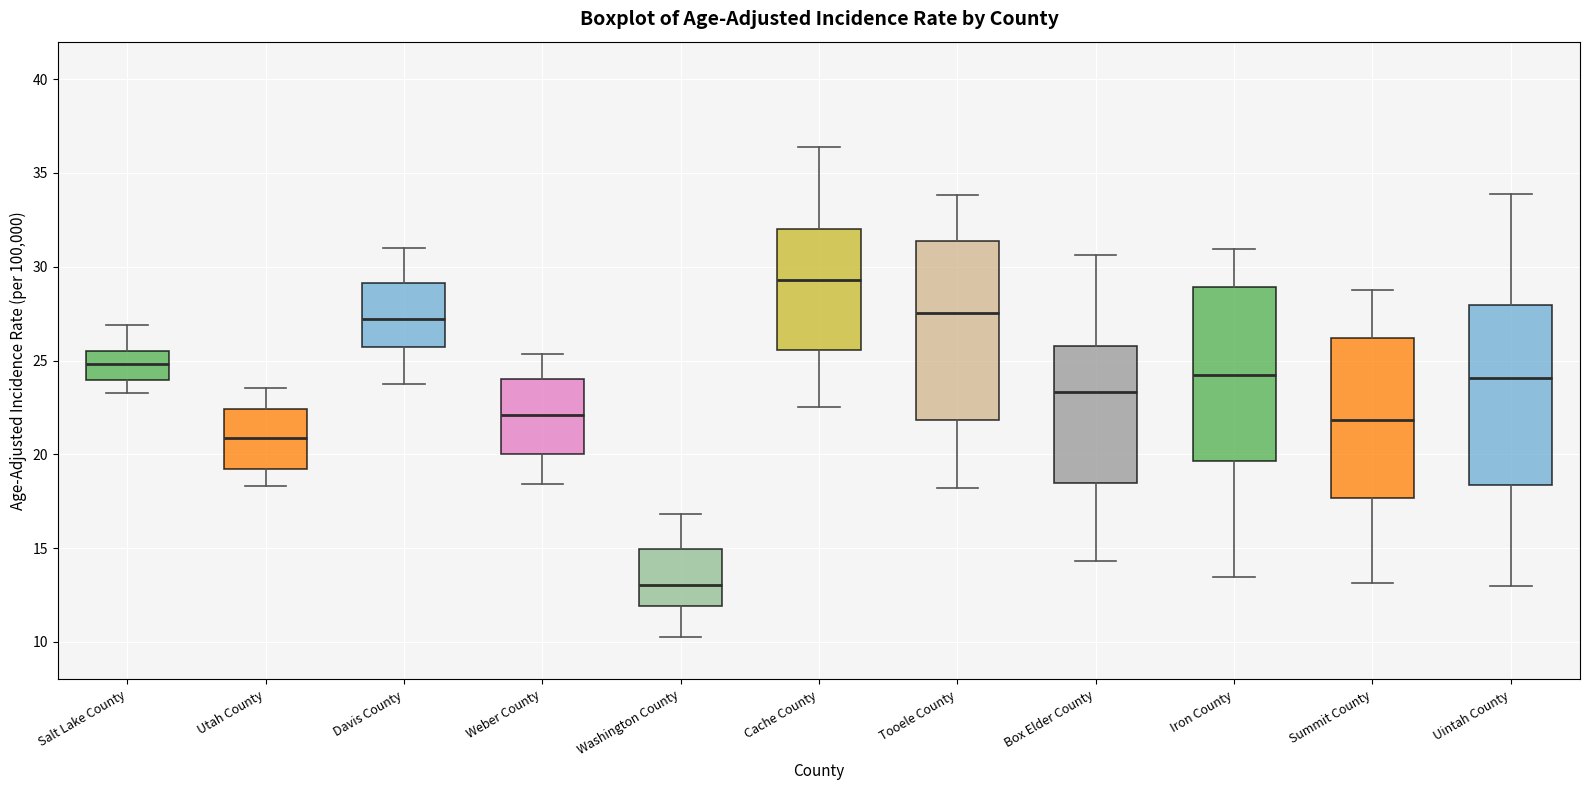

Reading left to right, read every box against the y-axis: the position of its median line, the range the box covers, and the ends of its whiskers. The values are not printed on the chart, so give them approximately, as read against the axis.

Salt Lake County: median 25.0, box 24.0 to 25.5, whiskers 23.5 to 27.0
Utah County: median 21.0, box 19.0 to 22.5, whiskers 18.5 to 23.5
Davis County: median 27.0, box 25.5 to 29.0, whiskers 23.5 to 31.0
Weber County: median 22.0, box 20.0 to 24.0, whiskers 18.5 to 25.5
Washington County: median 13.0, box 12.0 to 15.0, whiskers 10.0 to 17.0
Cache County: median 29.5, box 25.5 to 32.0, whiskers 22.5 to 36.5
Tooele County: median 27.5, box 22.0 to 31.5, whiskers 18.0 to 34.0
Box Elder County: median 23.5, box 18.5 to 26.0, whiskers 14.5 to 30.5
Iron County: median 24.0, box 19.5 to 29.0, whiskers 13.5 to 31.0
Summit County: median 22.0, box 17.5 to 26.0, whiskers 13.0 to 29.0
Uintah County: median 24.0, box 18.5 to 28.0, whiskers 13.0 to 34.0